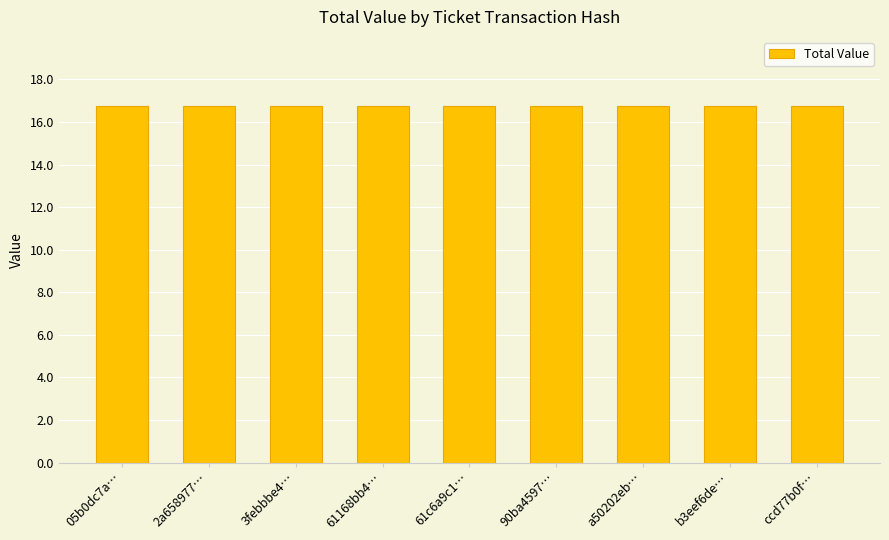

List the labels in order of value, smallest first.

0, 1, 2, 3, 4, 5, 6, 7, 8